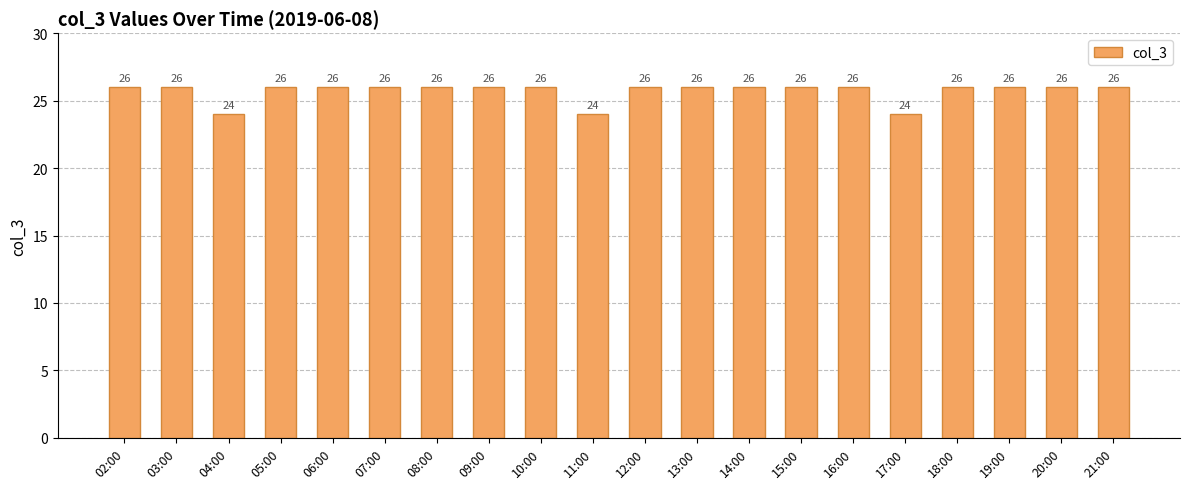

What is the value of the 15th bar from the left?

26